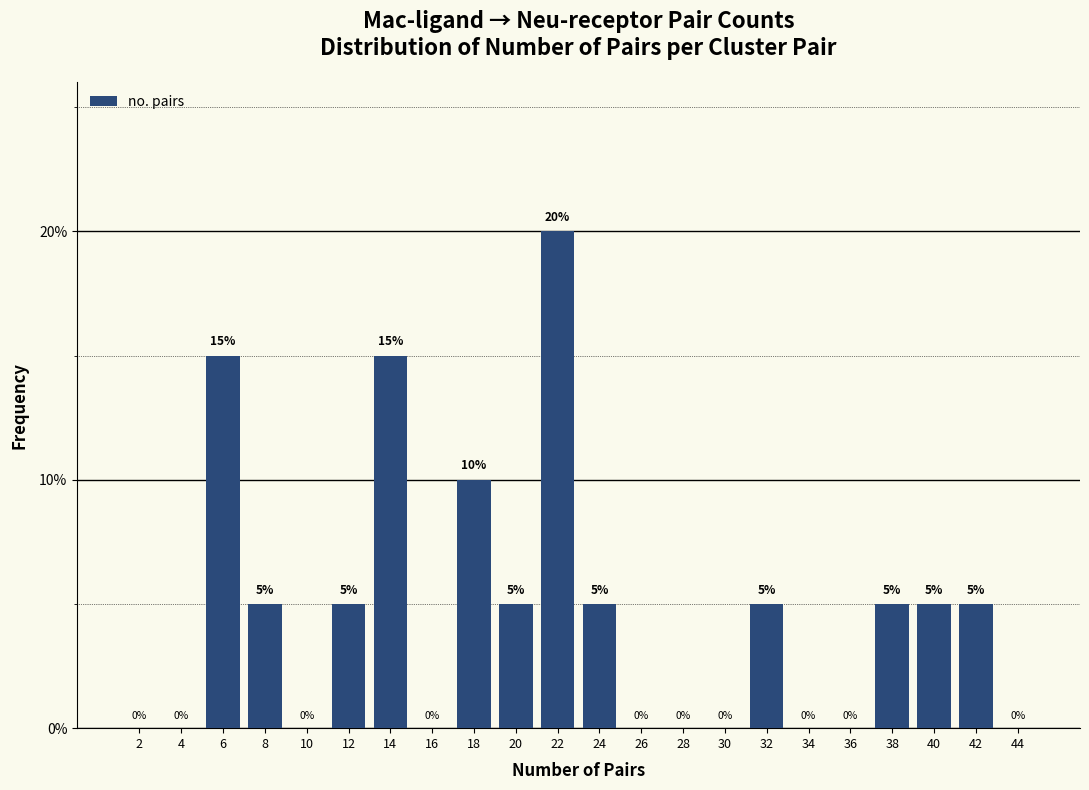

Over which range of the x-axis is the bar tallest?

21 to 23